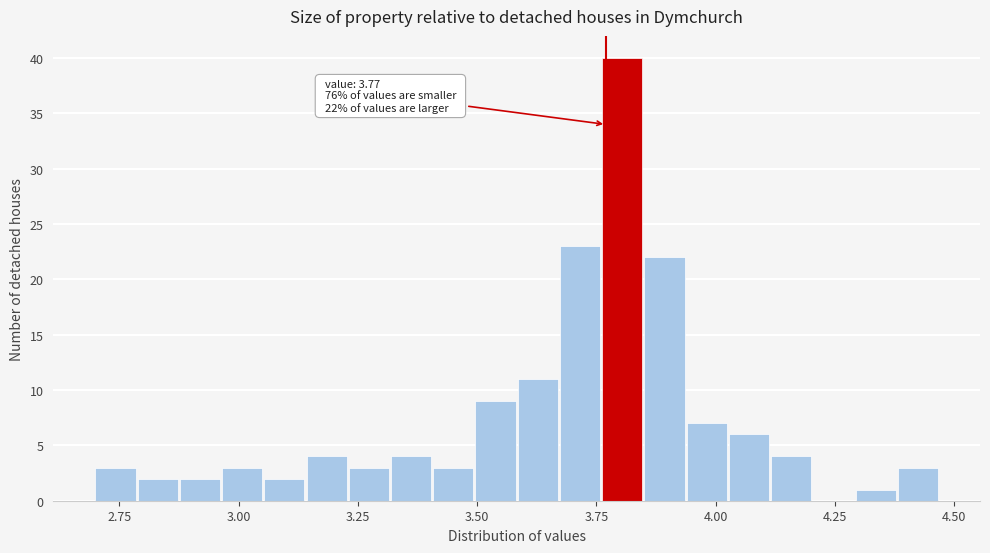

Around what value on the x-axis is the tallest bar? Give the approximate position of its centre, as read against the axis.

3.80